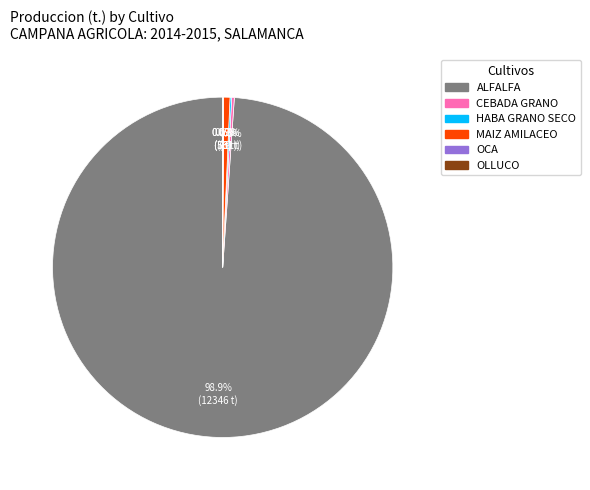

What is the largest slice in the pie chart?

ALFALFA